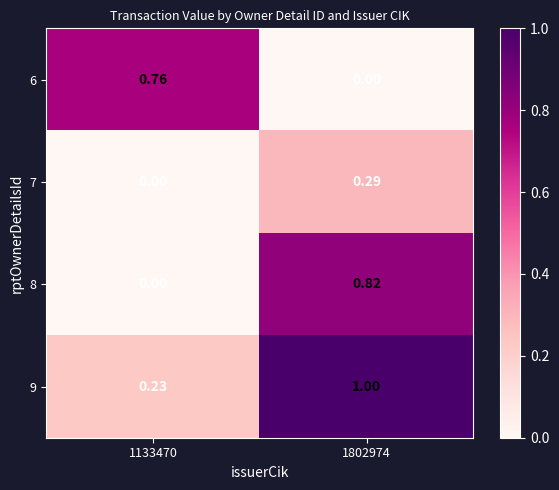

Is the value of 6 at 1802974 greater than the value of 7 at 1802974?

No